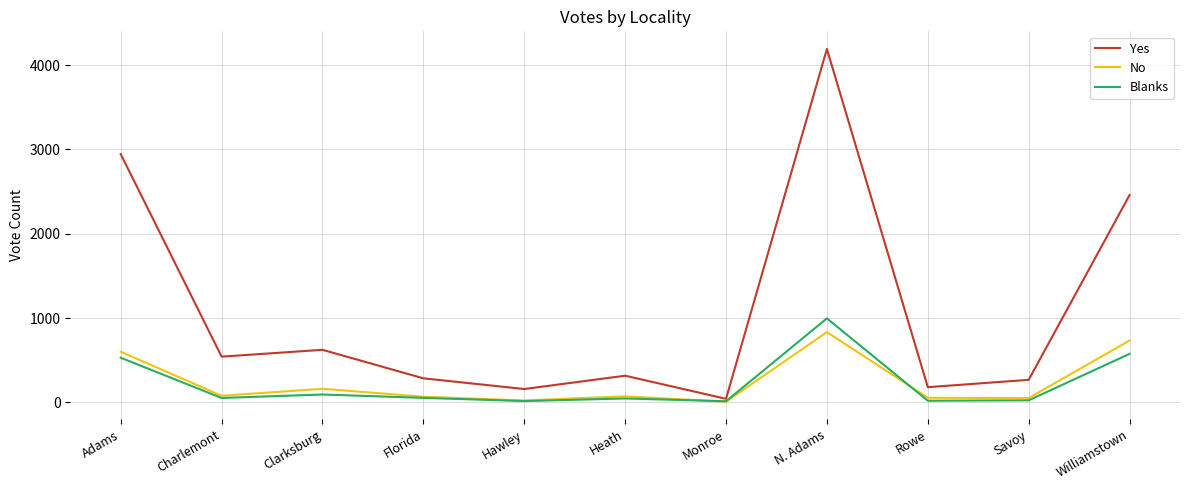

Rank the series by their maximum value, from lowest to highest.

No, Blanks, Yes